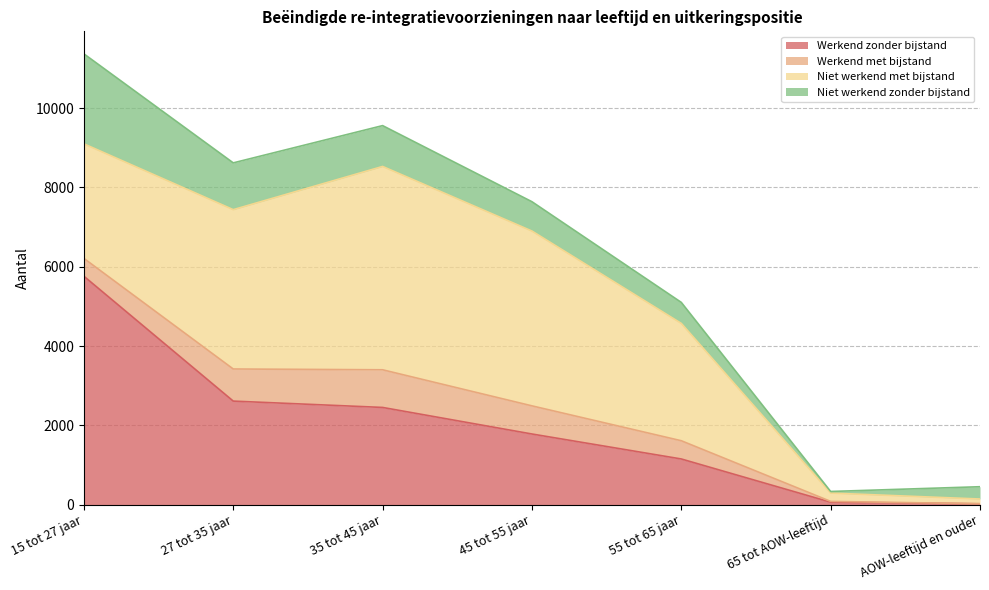

Is the value of Werkend met bijstand at 65 tot AOW-leeftijd greater than the value of Niet werkend zonder bijstand at 35 tot 45 jaar?

No